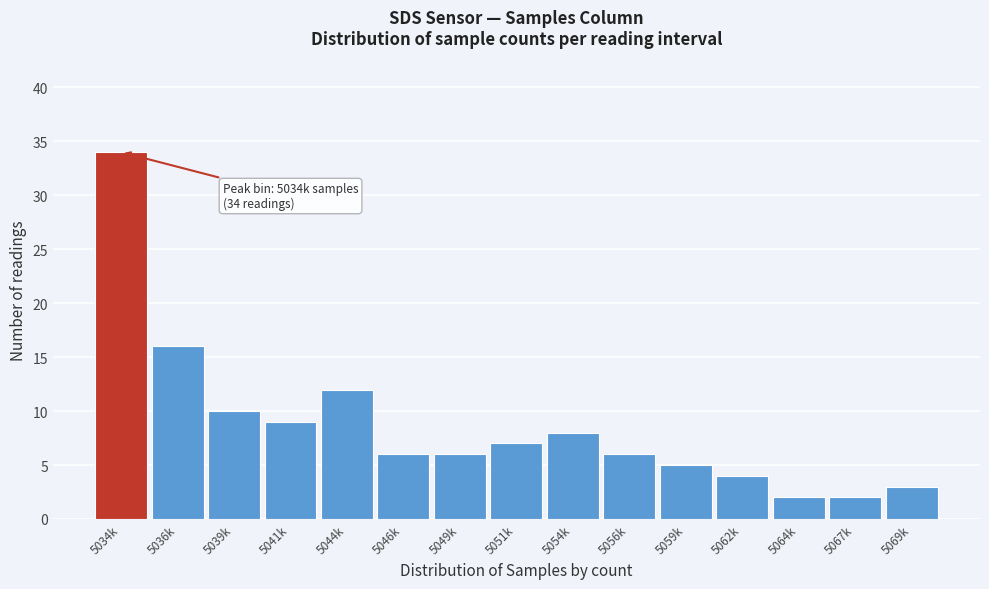

Reading left to right, what are all the values shown in this chart?

5034k=34	5036k=16	5039k=10	5041k=9	5044k=12	5046k=6	5049k=6	5051k=7	5054k=8	5056k=6	5059k=5	5062k=4	5064k=2	5067k=2	5069k=3